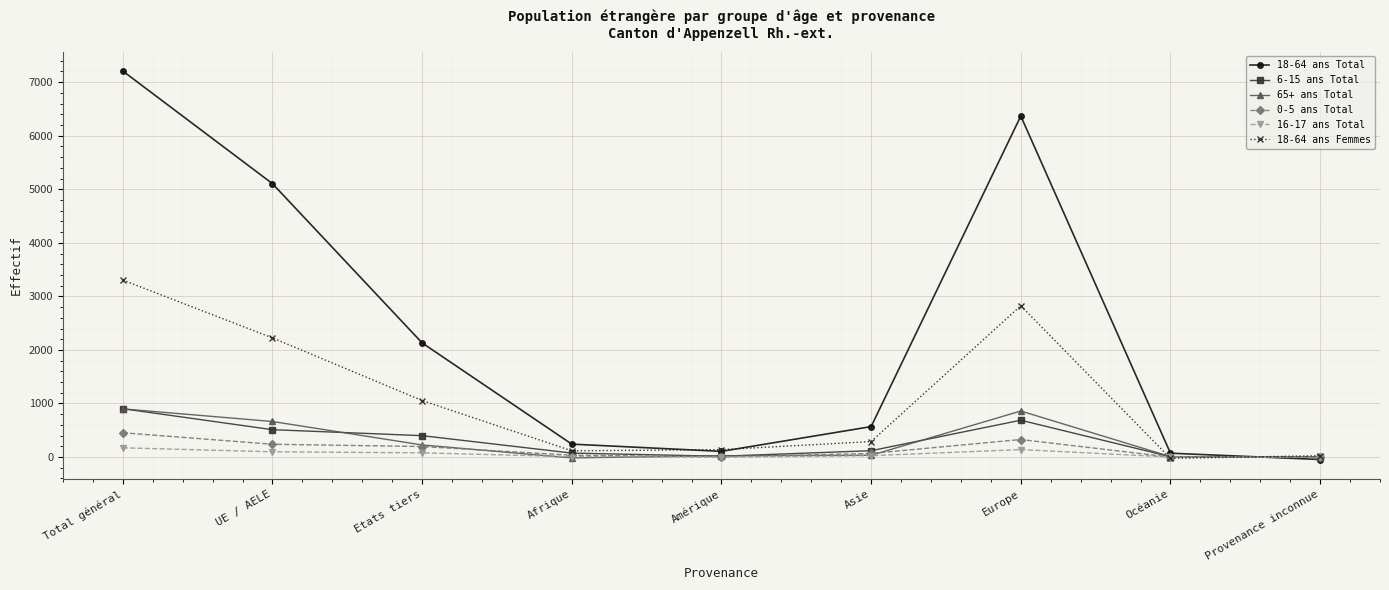

What is the sum of all 6-15 ans Total values?

2714.6